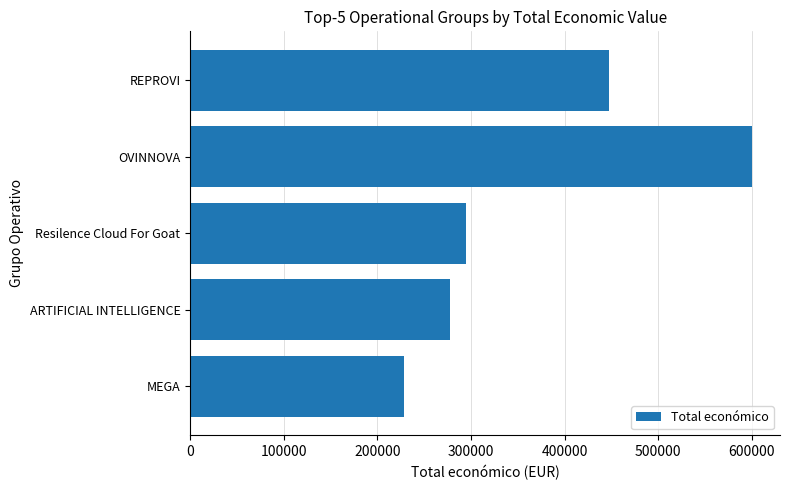

Which has a higher value, OVINNOVA or ARTIFICIAL INTELLIGENCE?

OVINNOVA